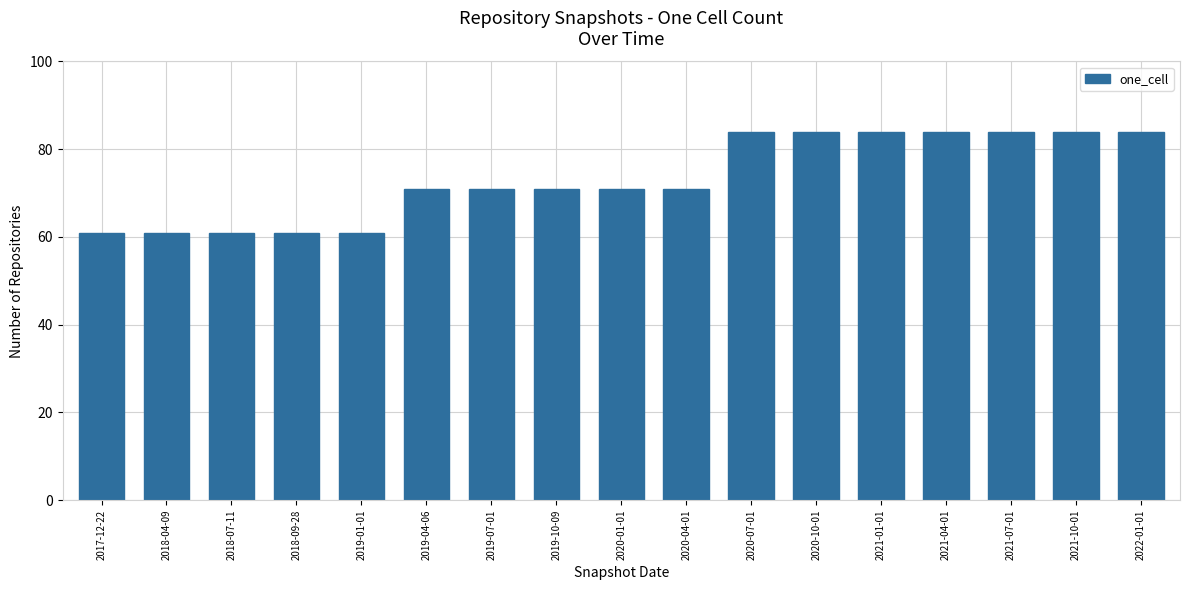

What is the change in value from 2018-07-11 to 2021-10-01?

+23